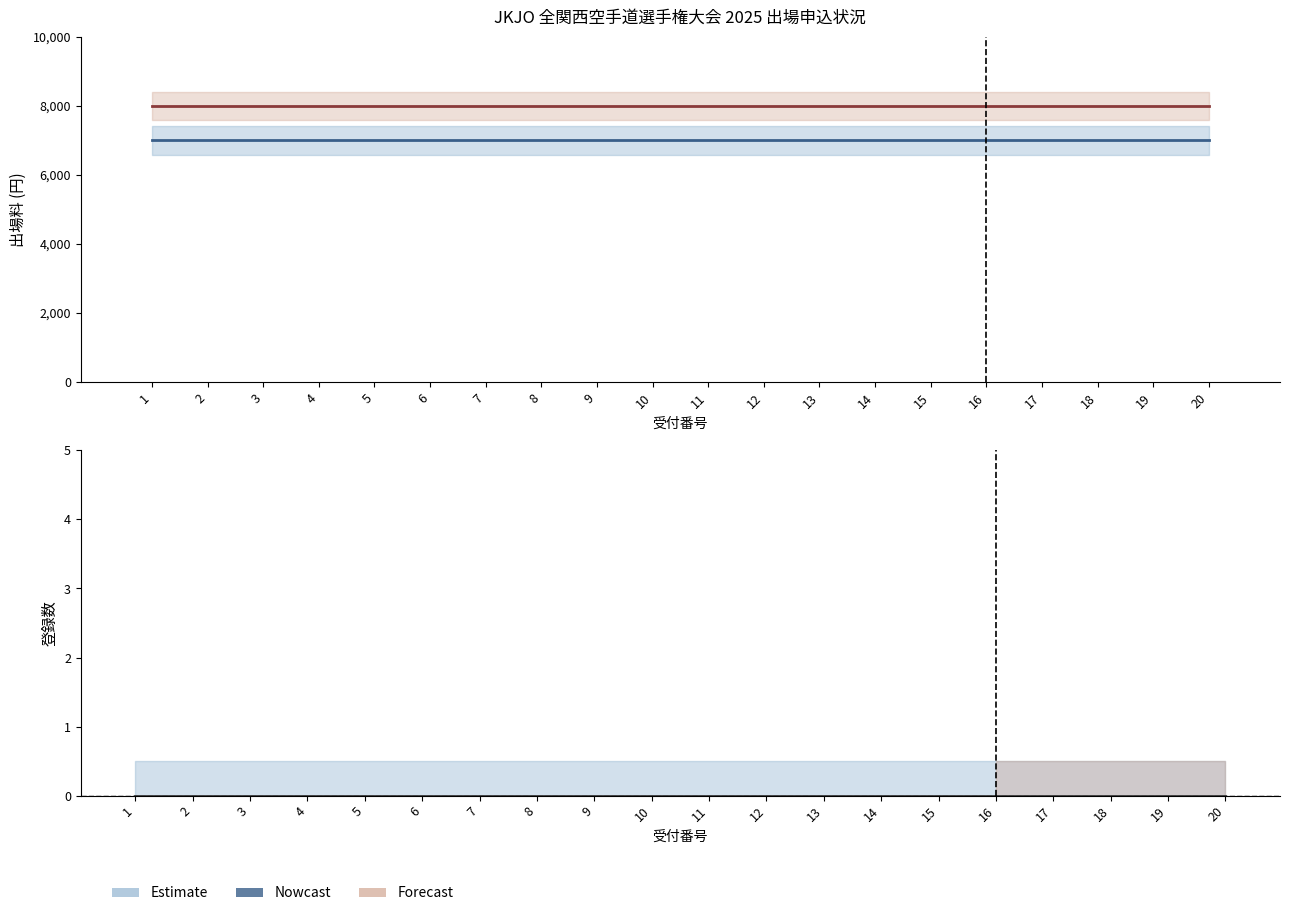

How many bars are there in total?

60